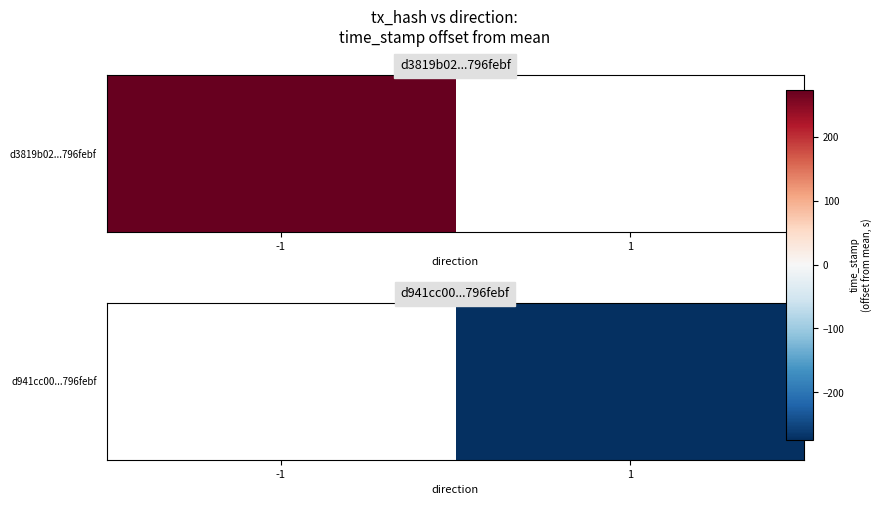

Rank the categories by value from highest to lowest.

-1, 1